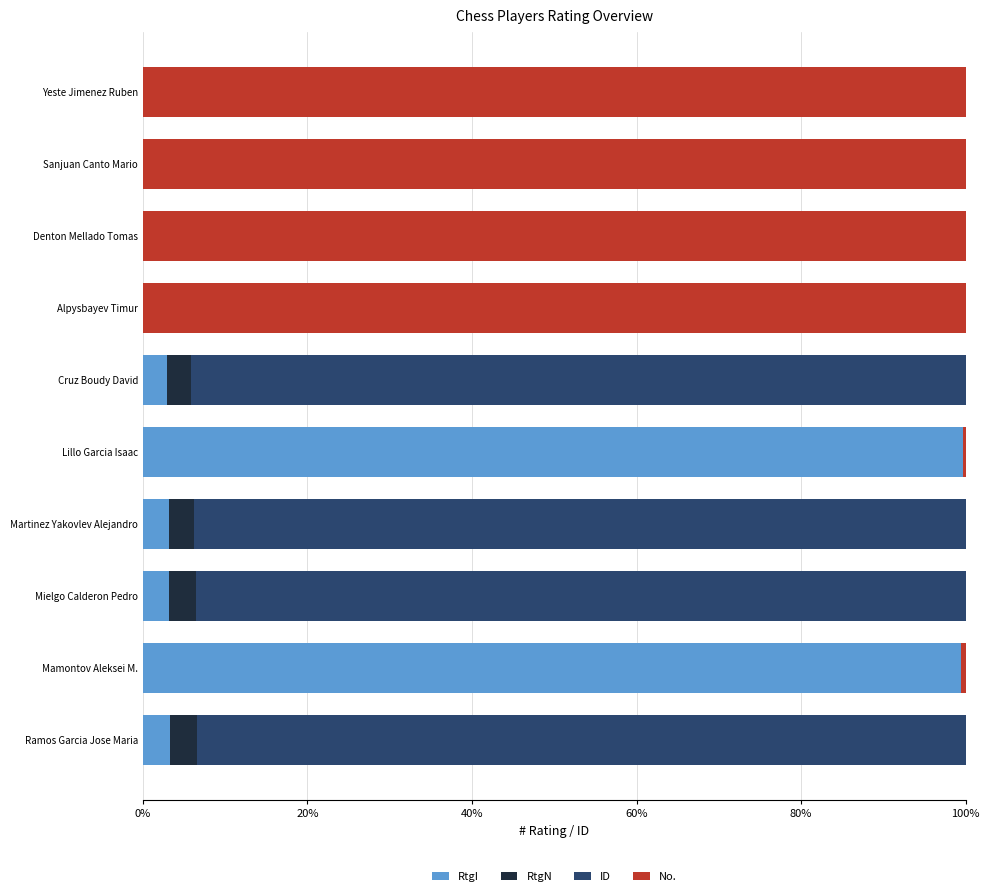

What is the maximum value for RtgI?

99.6